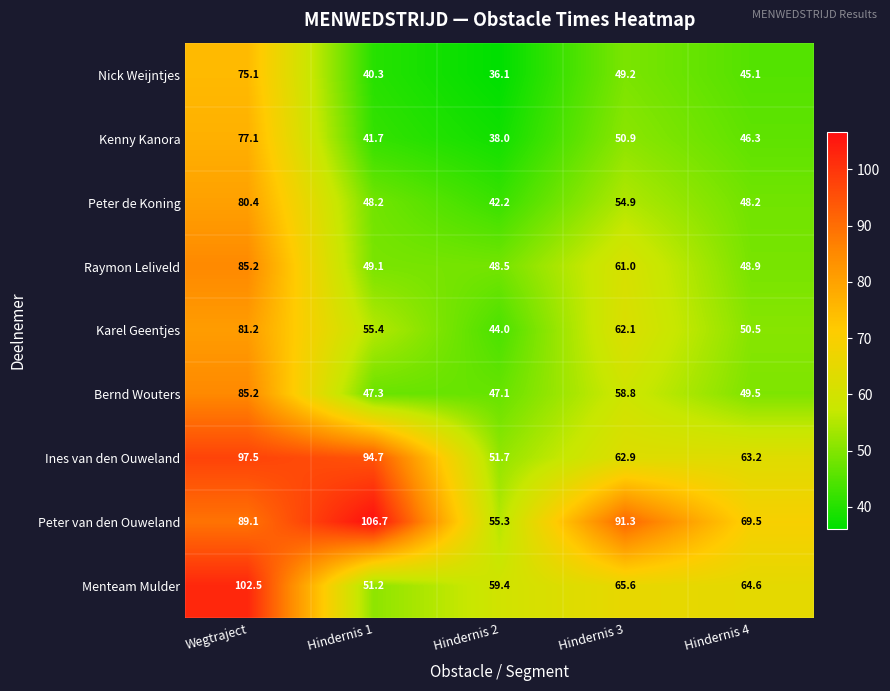

Which series has the largest range (max minus min)?

Peter van den Ouweland